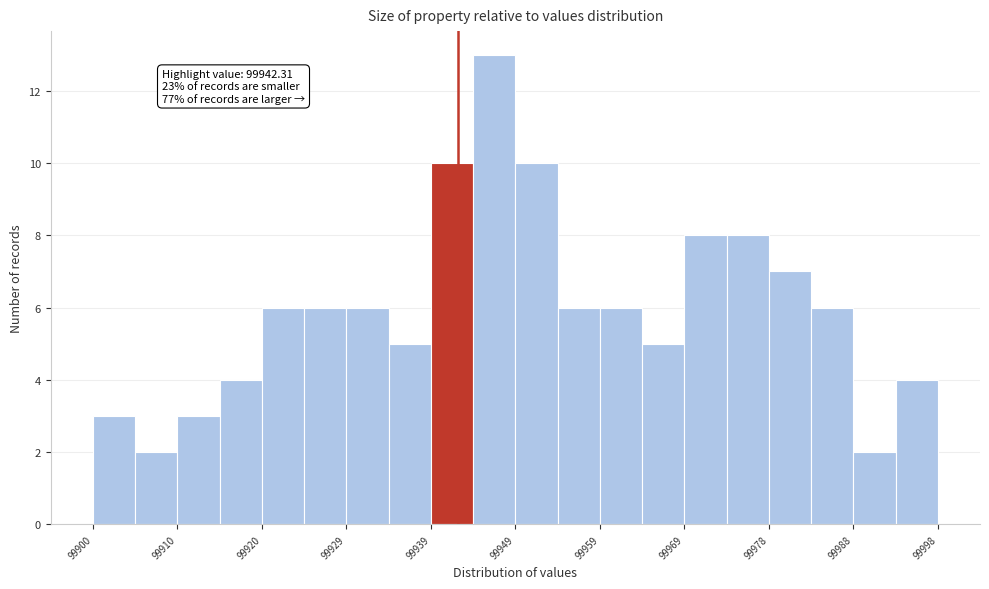

Over which range of the x-axis is the bar tallest?

99944.1 to 99949.0